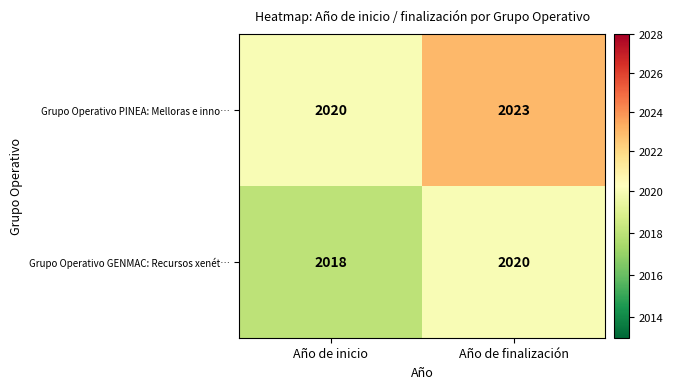

At which category is the sum across all series the highest?

Año de finalización